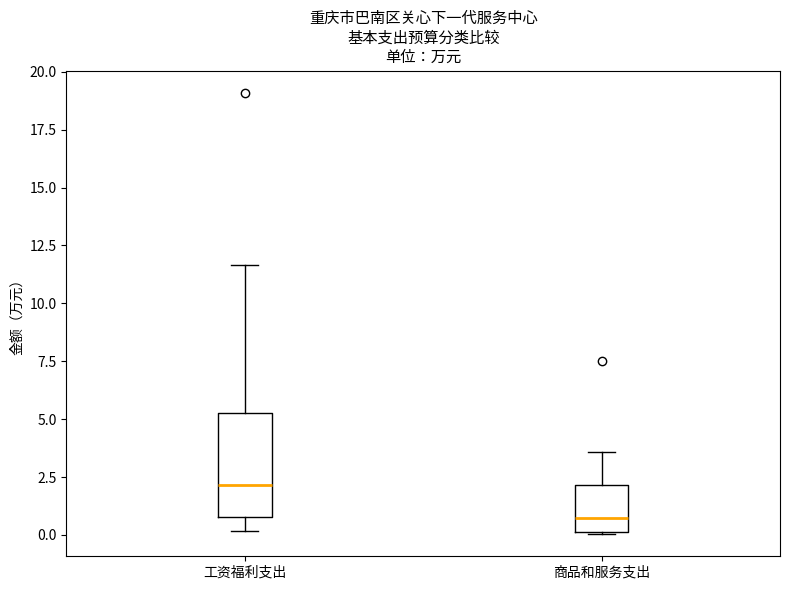

Reading left to right, transcribe this box plot: for each box, give where its median line is, the range the box spans, and where its two whiskers end, as read against the y-axis. The values are not printed on the chart, so give them approximately, as read against the axis.

工资福利支出: median 2.0, box 1.0 to 5.5, whiskers 0.0 to 11.5
商品和服务支出: median 0.5, box 0.0 to 2.0, whiskers 0.0 to 3.5